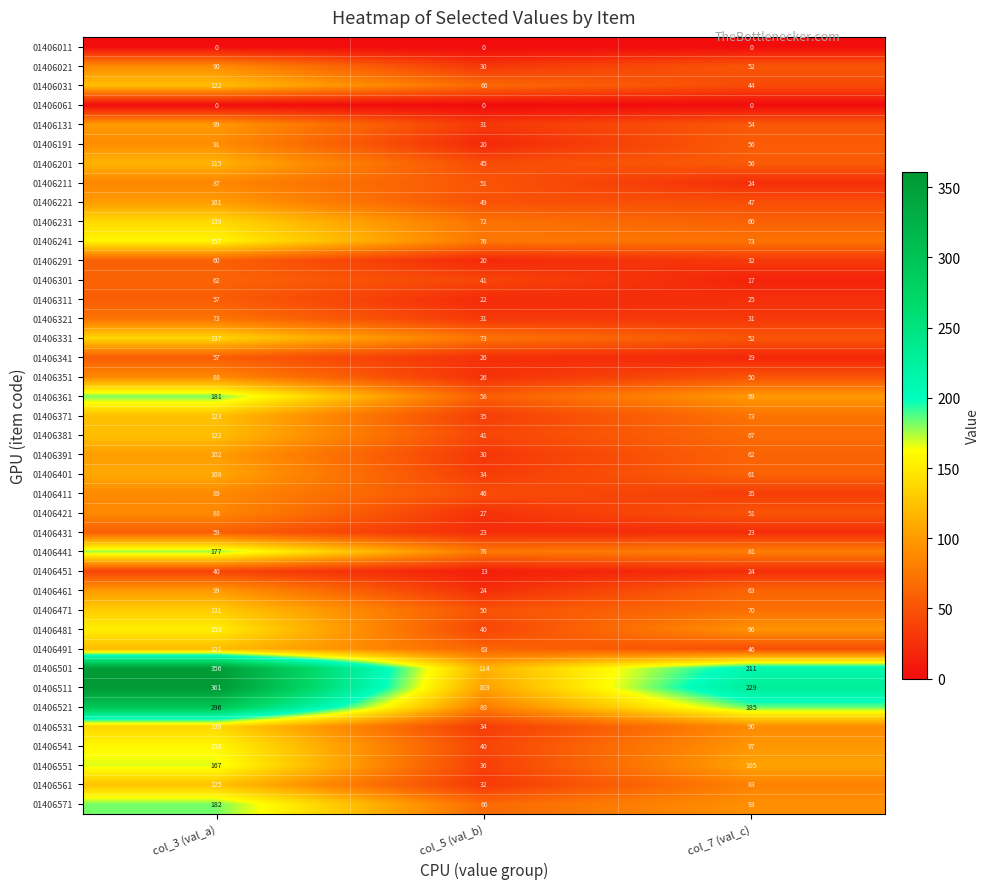

Is it true that 01406131 equals 54 at col_7 (val_c)?

True